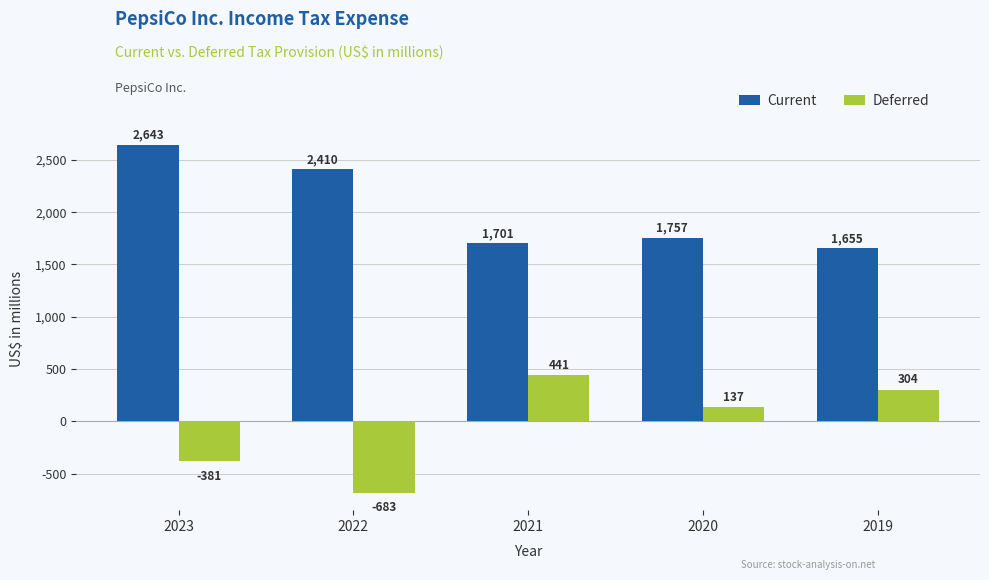

What is the value of the Current bar at the 1st from the left?

2643